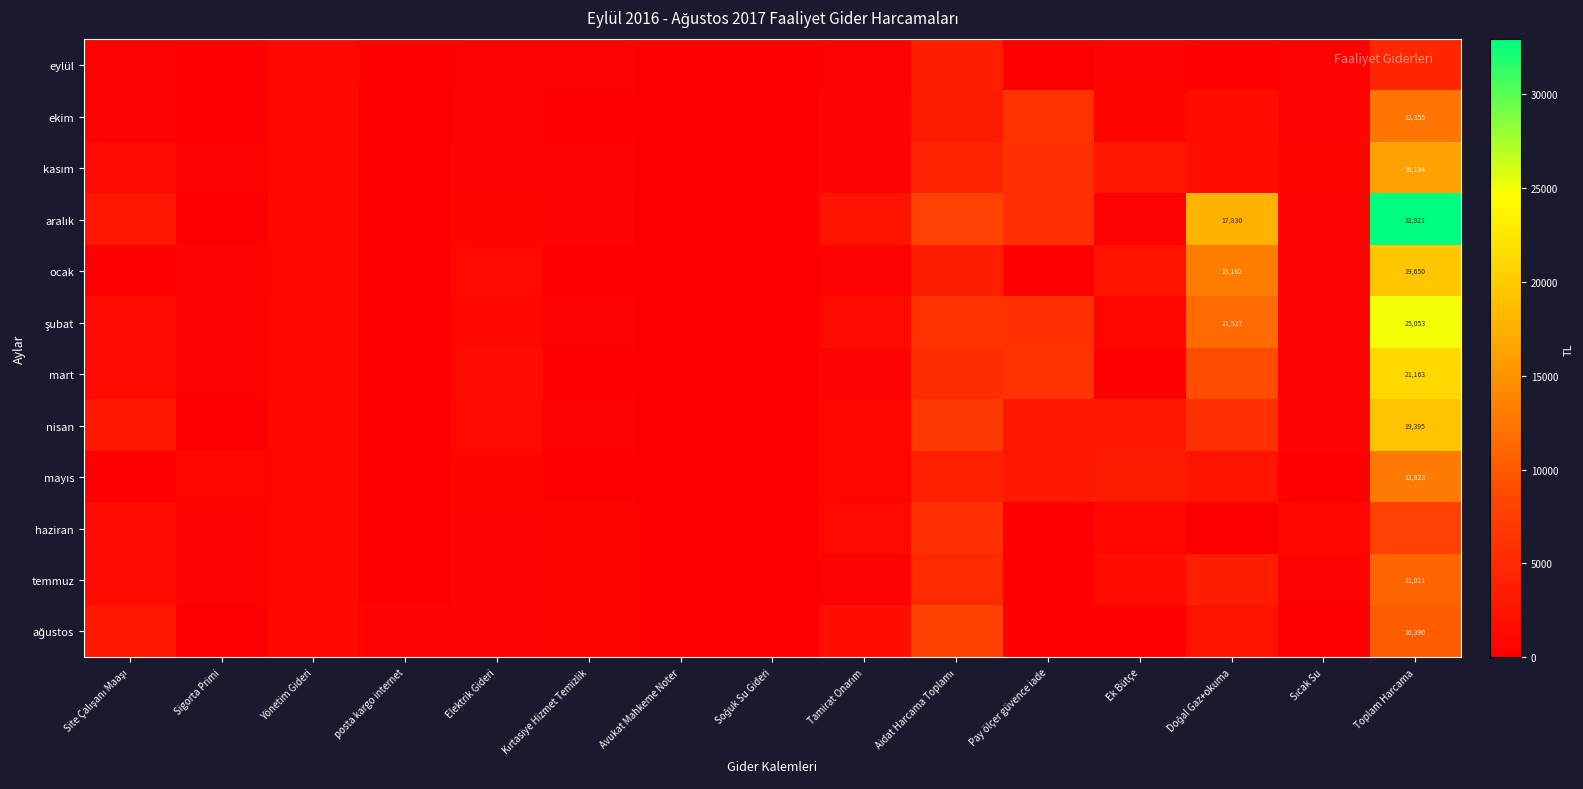

Rank the series at posta kargo internet from highest to lowest value.

ağustos, eylül, mart, aralık, temmuz, mayıs, haziran, nisan, ocak, şubat, ekim, kasım